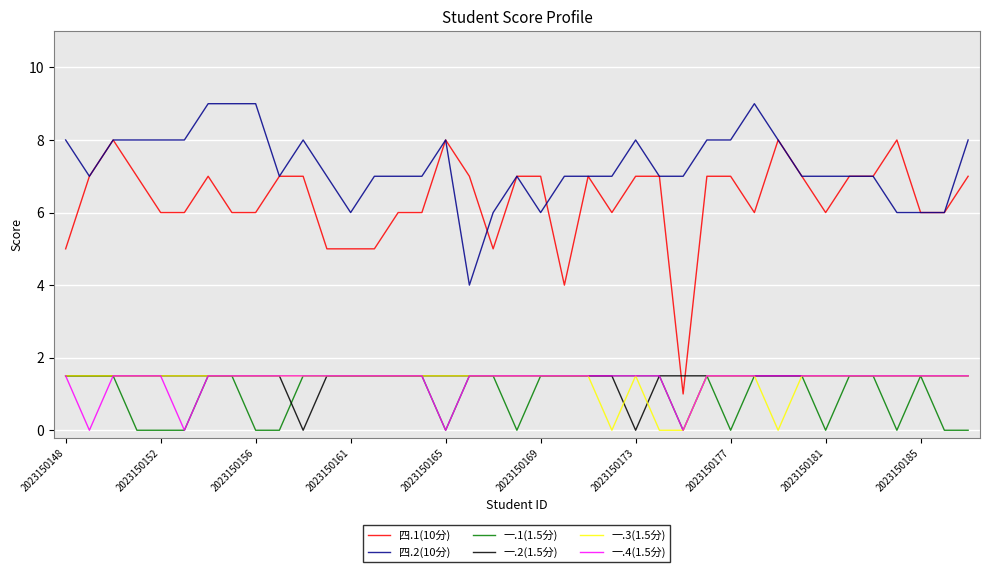

True or false: 一.3(1.5分) and 四.2(10分) intersect in this chart.

False